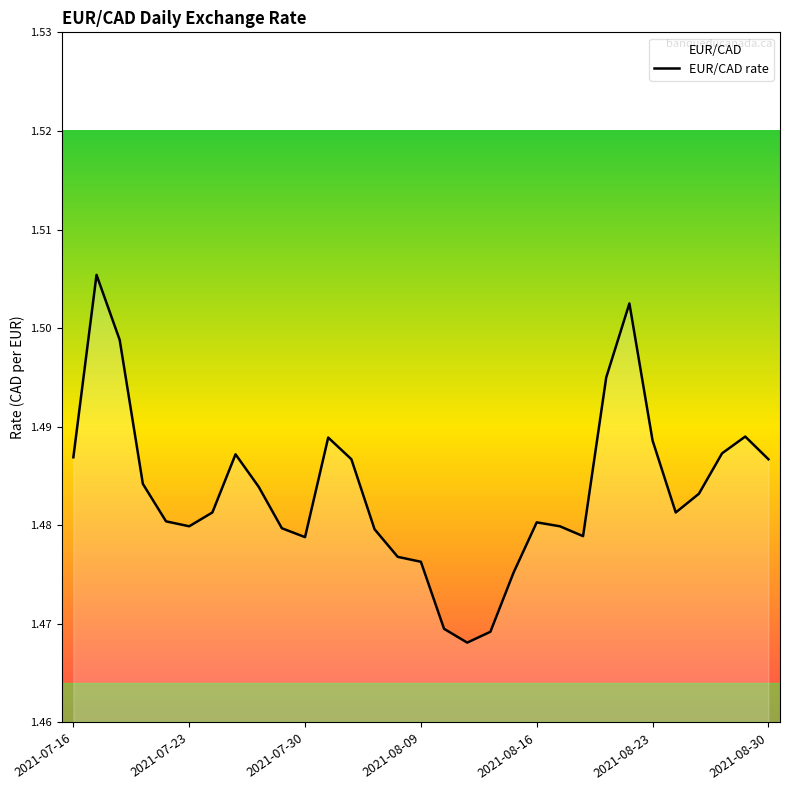

What is the value of the 14th point from the left?

1.5